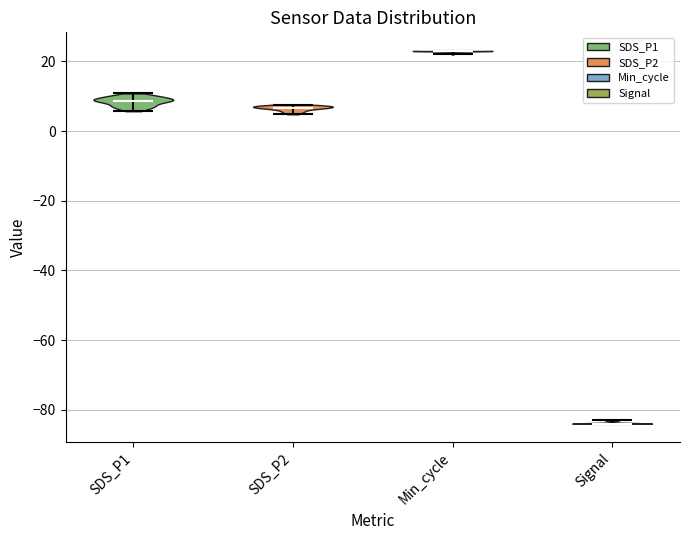

Reading left to right, read every violin against the y-axis: where its median line is, and the lowest and highest points it reaches. The values are not printed on the chart, so give them approximately, as read against the axis.

SDS_P1: median line 8, lowest point 6, highest point 10
SDS_P2: median line 6, lowest point 4, highest point 8
Min_cycle: median line 24, lowest point 22, highest point 24
Signal: median line -84, lowest point -84, highest point -82